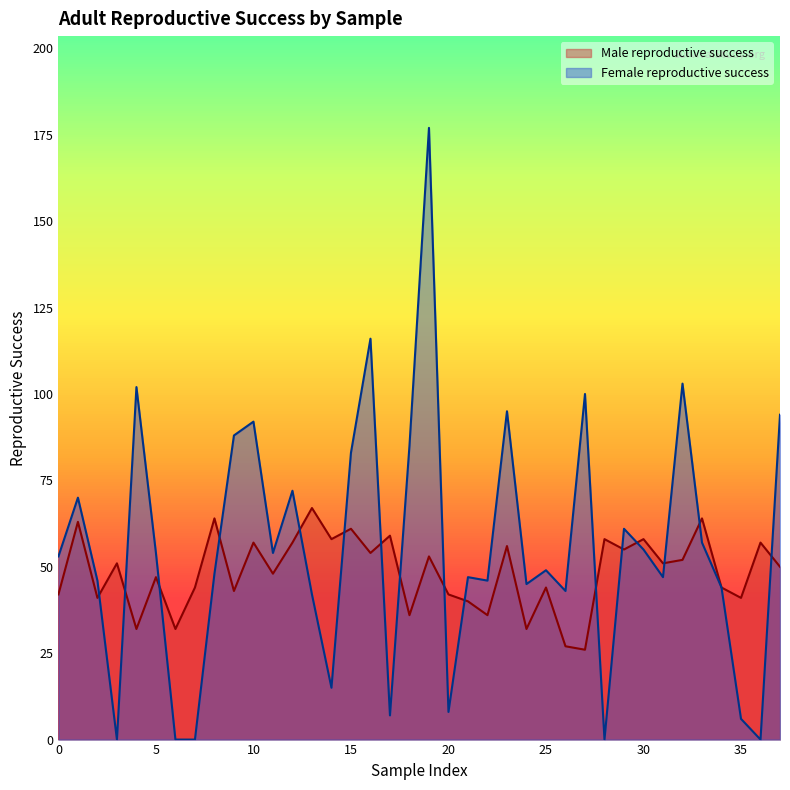

The value of Male Reproductive Success at 21 is 40. True or false?

True